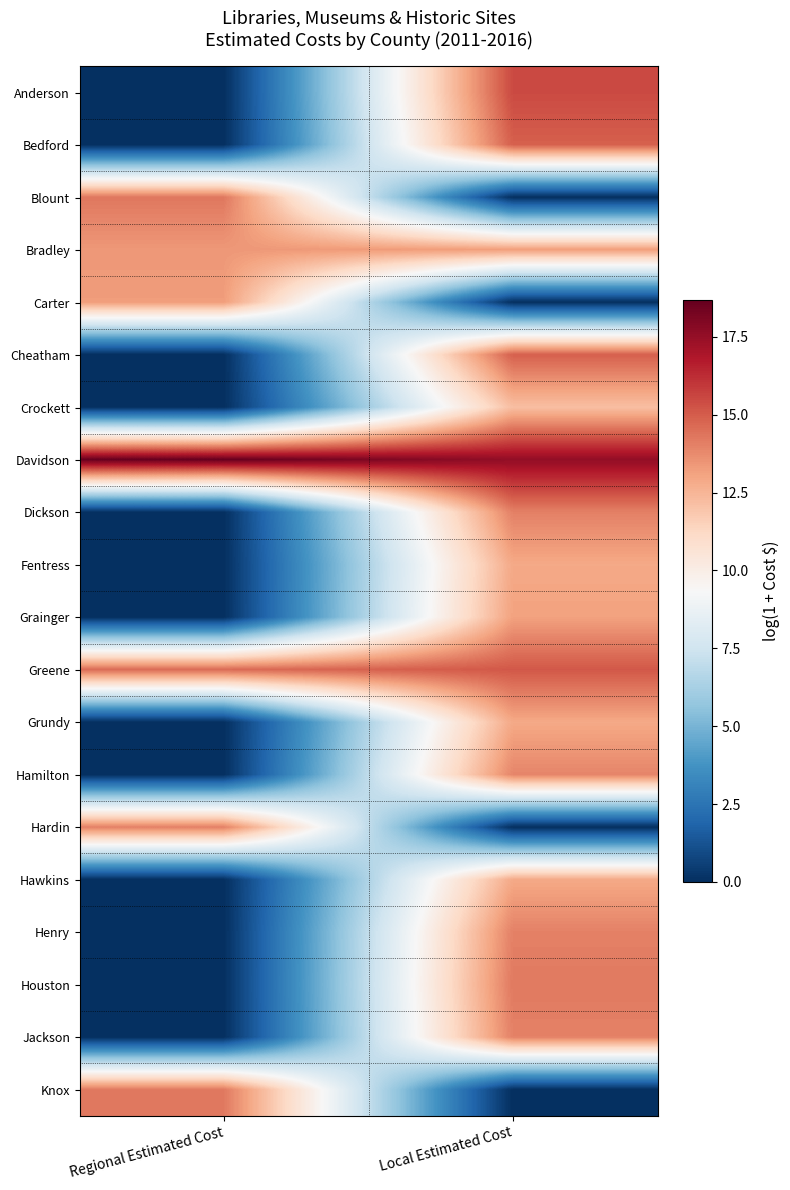

Reading left to right, extract all data points from this chart.

Anderson: Regional Estimated Cost=0.0	Local Estimated Cost=15.5
Bedford: Regional Estimated Cost=0.0	Local Estimated Cost=14.9
Blount: Regional Estimated Cost=14.3	Local Estimated Cost=0.0
Bradley: Regional Estimated Cost=13.4	Local Estimated Cost=13.2
Carter: Regional Estimated Cost=13.3	Local Estimated Cost=0.0
Cheatham: Regional Estimated Cost=0.0	Local Estimated Cost=14.9
Crockett: Regional Estimated Cost=0.0	Local Estimated Cost=12.2
Davidson: Regional Estimated Cost=18.7	Local Estimated Cost=17.6
Dickson: Regional Estimated Cost=0.0	Local Estimated Cost=14.0
Fentress: Regional Estimated Cost=0.0	Local Estimated Cost=12.9
Grainger: Regional Estimated Cost=0.0	Local Estimated Cost=13.1
Greene: Regional Estimated Cost=14.6	Local Estimated Cost=15.1
Grundy: Regional Estimated Cost=0.0	Local Estimated Cost=12.9
Hamilton: Regional Estimated Cost=0.0	Local Estimated Cost=13.9
Hardin: Regional Estimated Cost=14.0	Local Estimated Cost=0.0
Hawkins: Regional Estimated Cost=0.0	Local Estimated Cost=12.9
Henry: Regional Estimated Cost=0.0	Local Estimated Cost=14.0
Houston: Regional Estimated Cost=0.0	Local Estimated Cost=14.2
Jackson: Regional Estimated Cost=0.0	Local Estimated Cost=14.0
Knox: Regional Estimated Cost=14.2	Local Estimated Cost=0.0